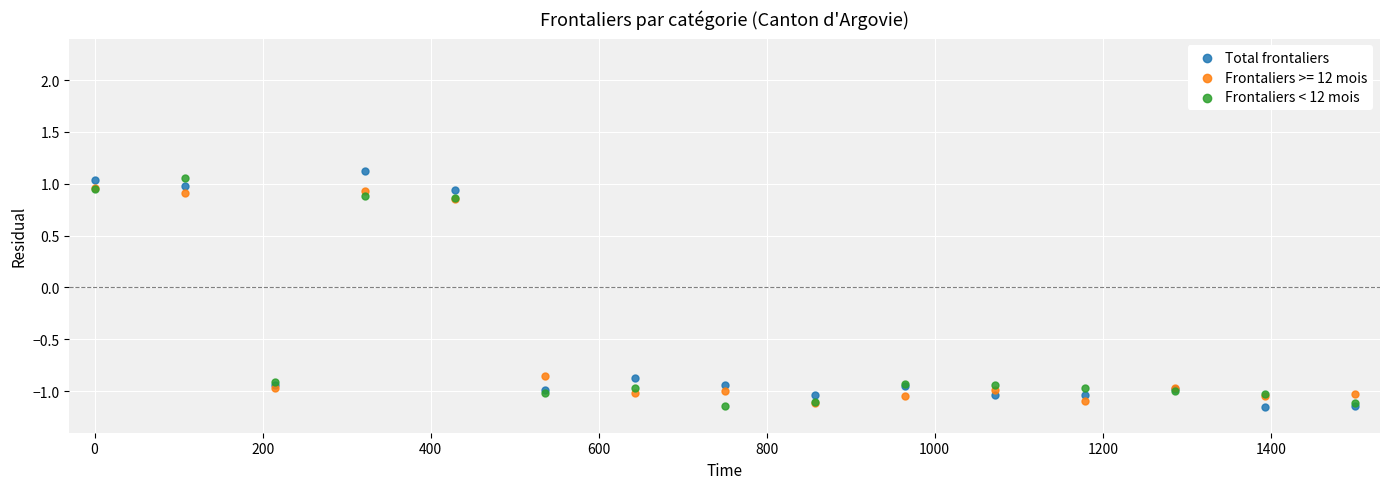

What are all the series names shown in the legend?

Total frontaliers, Frontaliers >= 12 mois, Frontaliers < 12 mois